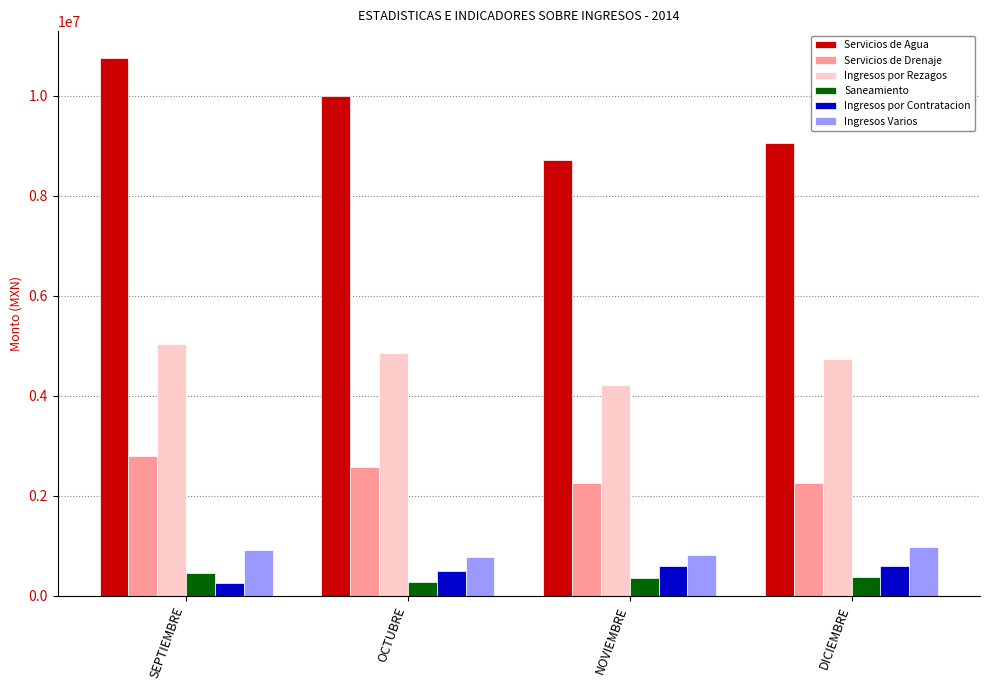

What is the average value of the Servicios de Agua series?

9630193